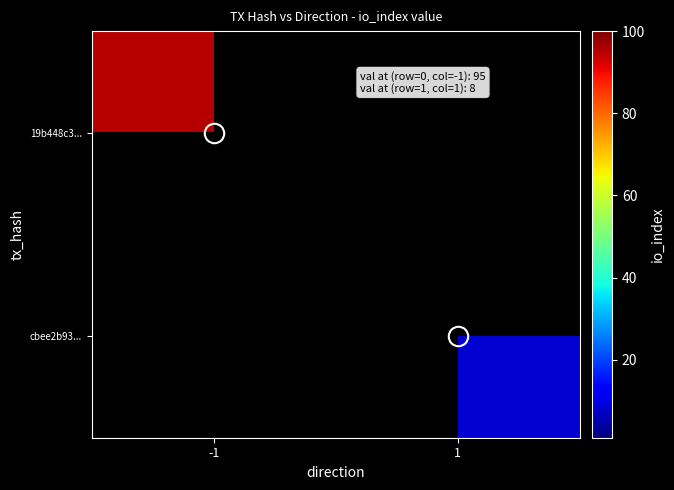

At how many categories does at least one series exceed 57?

1